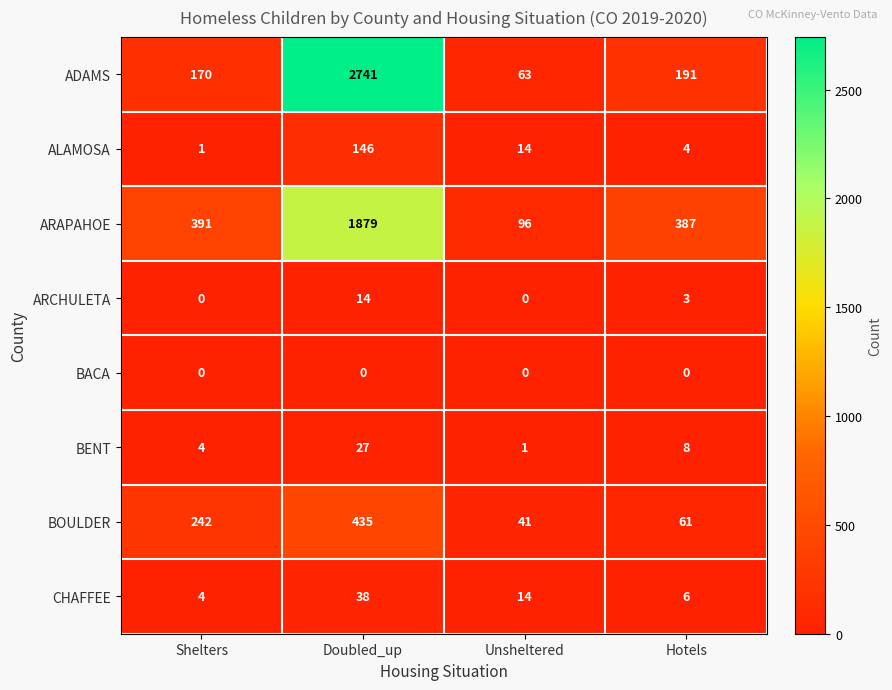

What is the sum of all ADAMS values?

3165